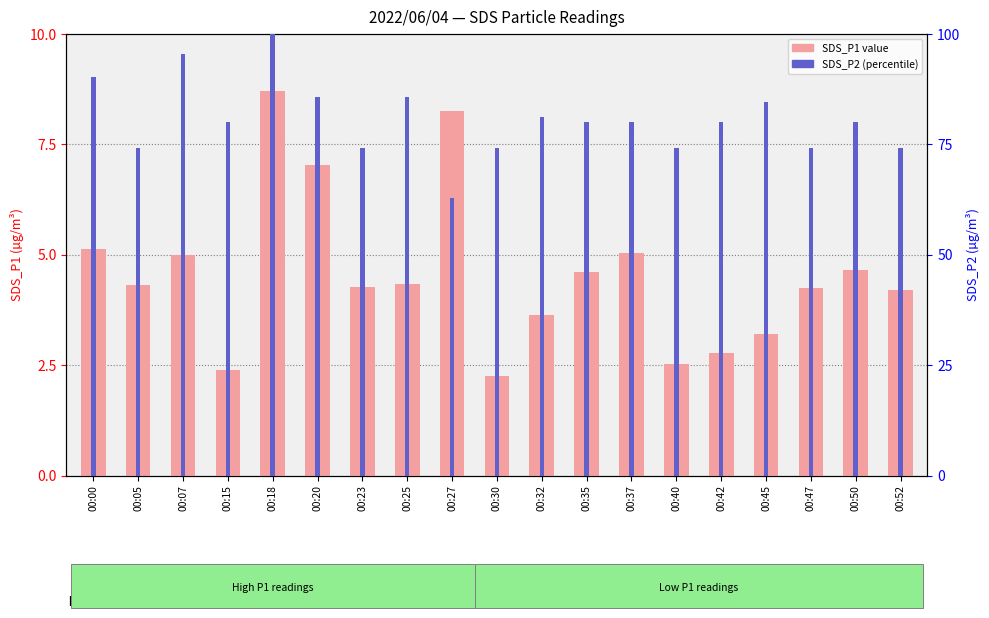

Are the bars grouped side by side (vs. stacked)?

Yes